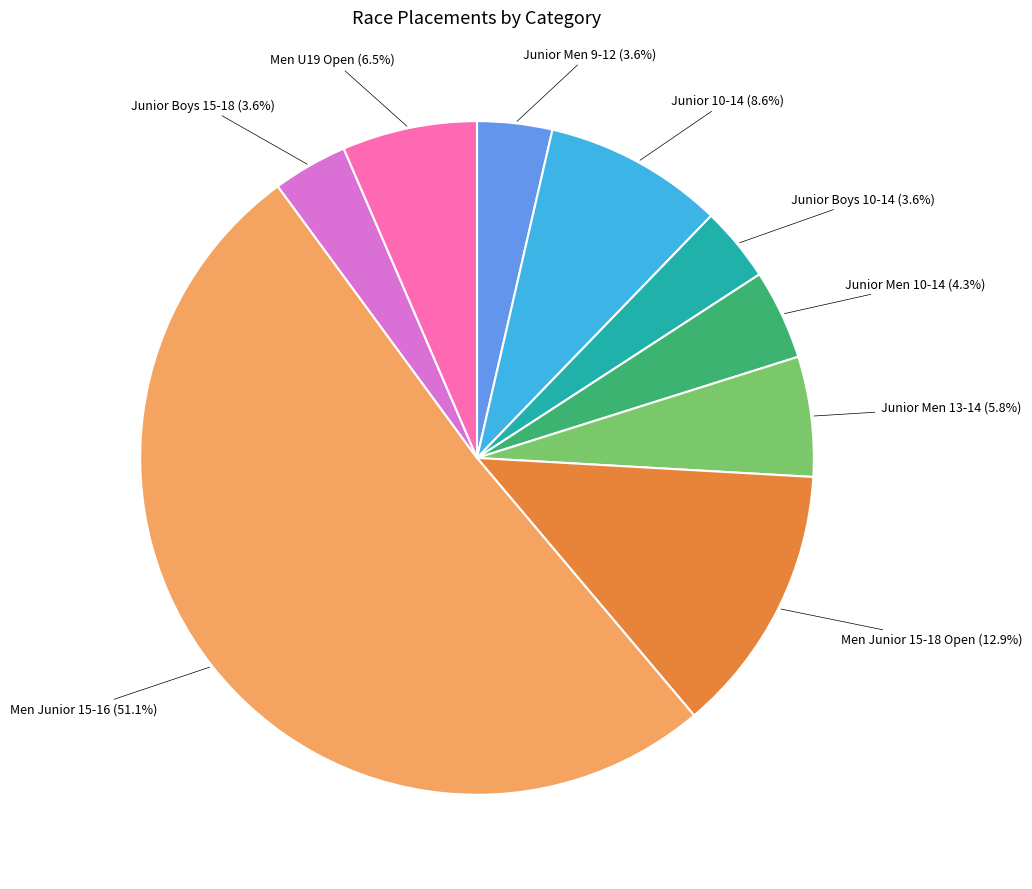

Does any single category account for the majority?

Yes